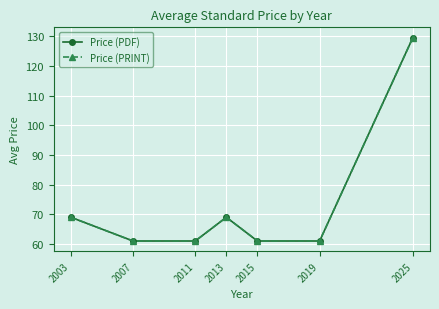

What is the greatest value displayed?

129.6